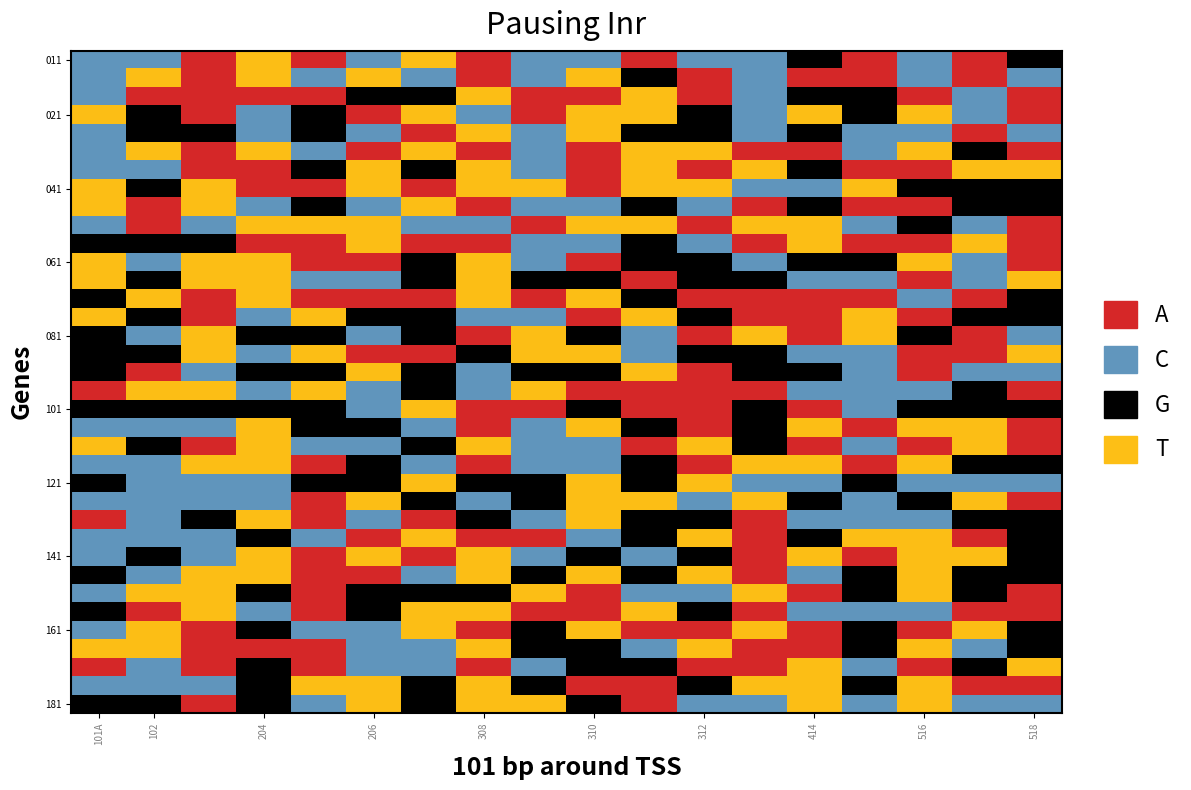

Is it true that the value at 11 is 6?

False